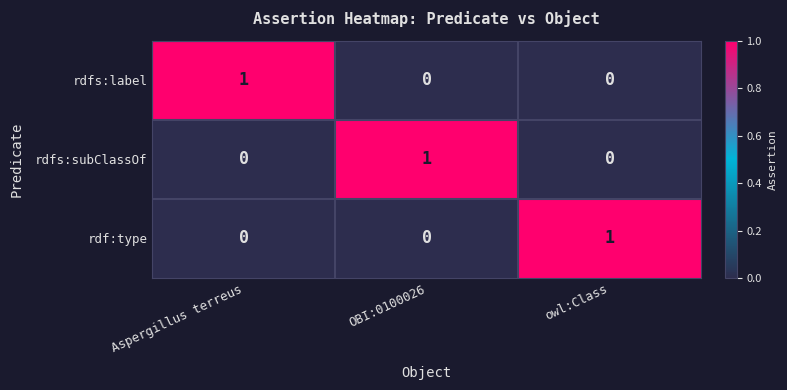

Reading left to right, what are all the values shown in this chart?

rdfs:label: Aspergillus terreus=1	OBI:0100026=0	owl:Class=0
rdfs:subClassOf: Aspergillus terreus=0	OBI:0100026=1	owl:Class=0
rdf:type: Aspergillus terreus=0	OBI:0100026=0	owl:Class=1